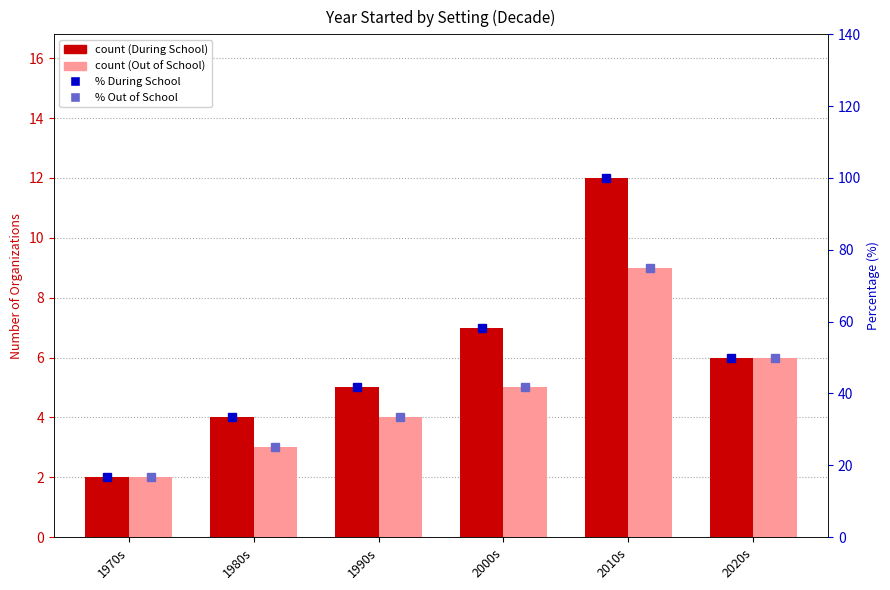

Rank the categories by During School value from highest to lowest.

2010s, 2000s, 2020s, 1990s, 1980s, 1970s